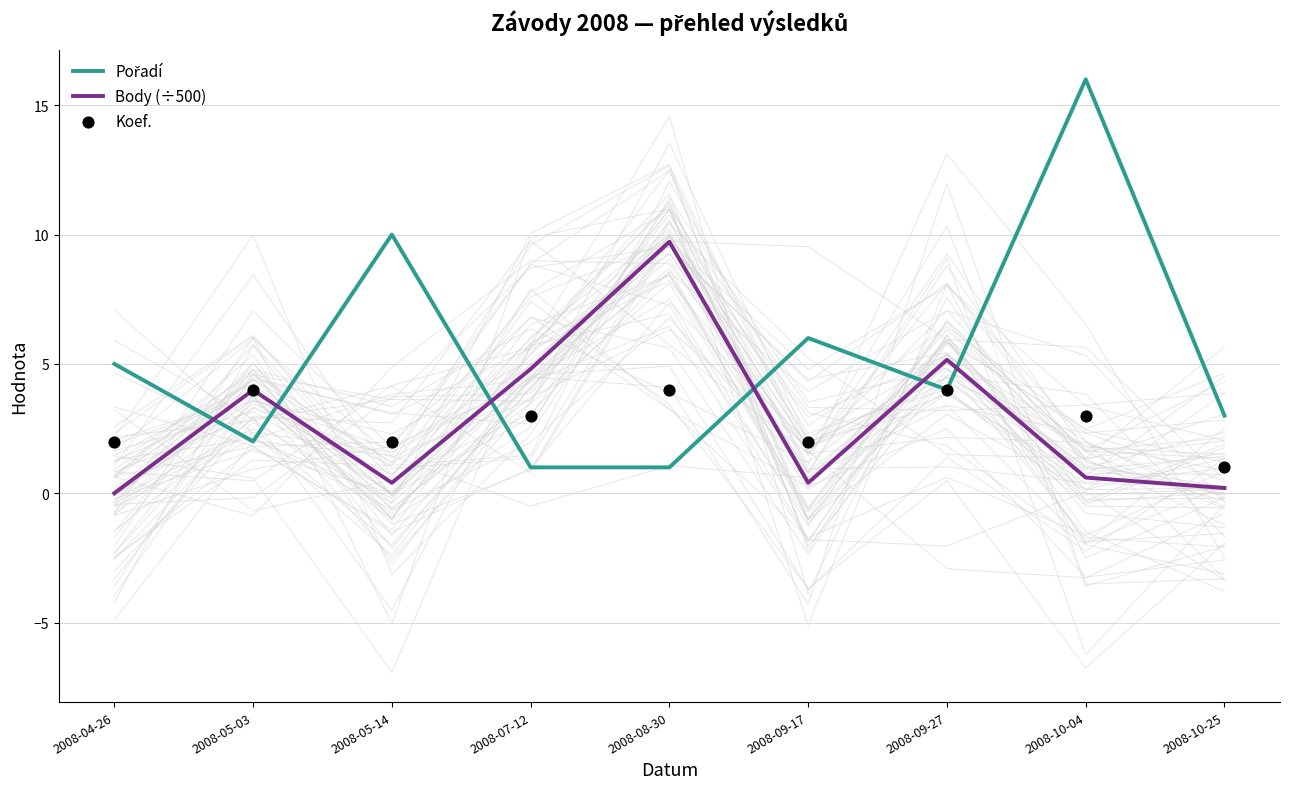

Which series contains the highest Y value?

Pořadí